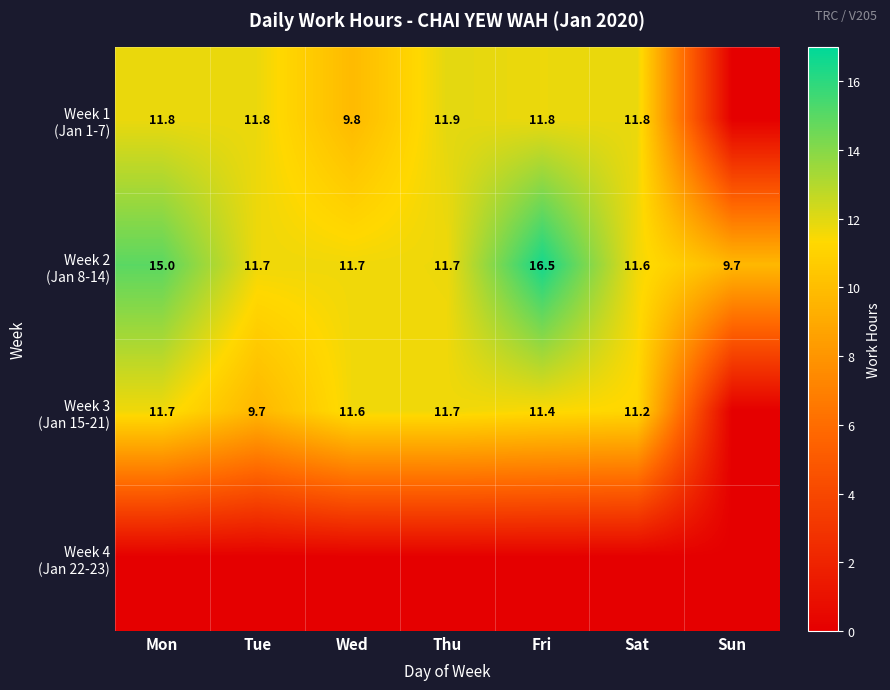

Which label corresponds to the smallest value in the chart?

Sun